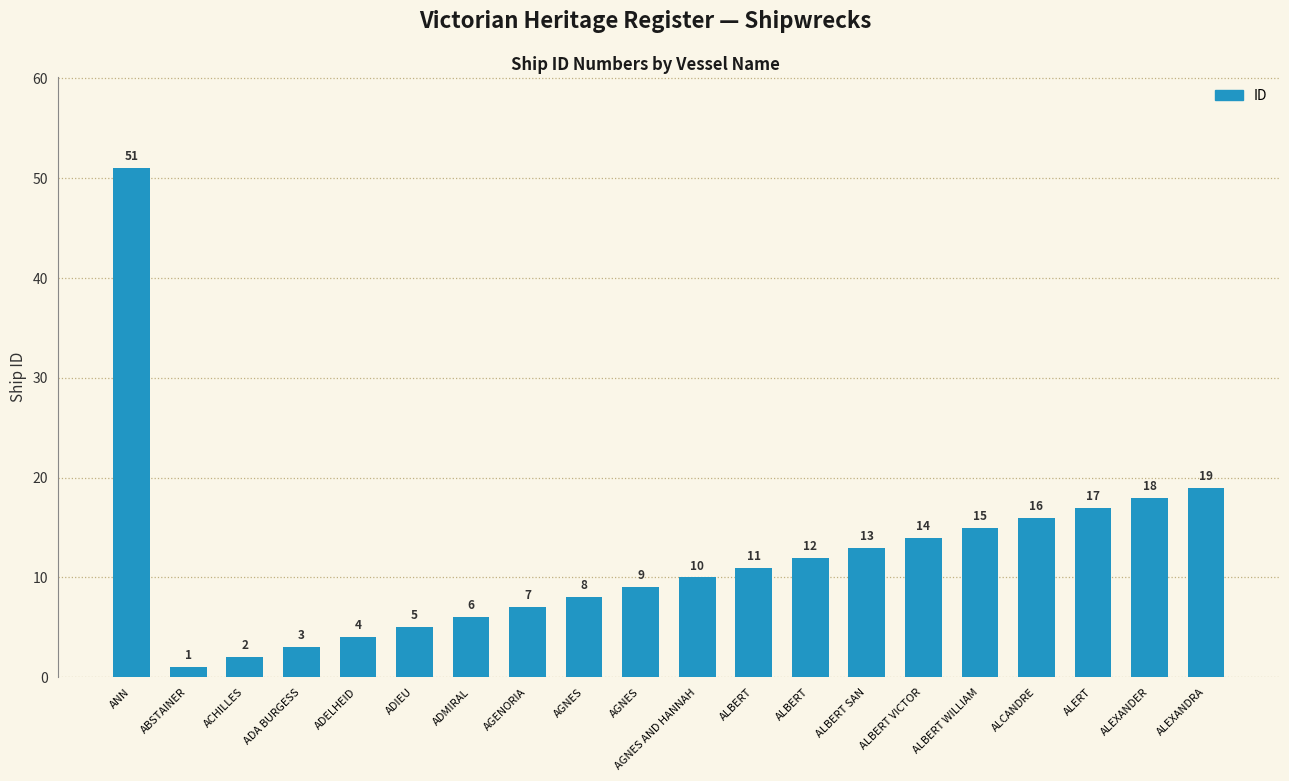

Is it true that the value at ACHILLES is 1?

False